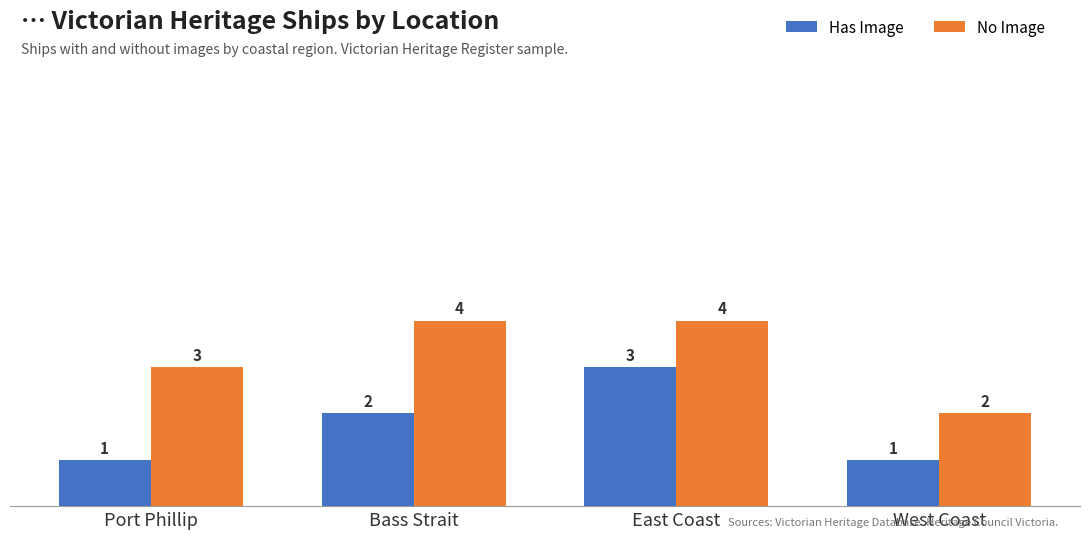

What is the sum of the No Image values at Bass Strait and East Coast?

8